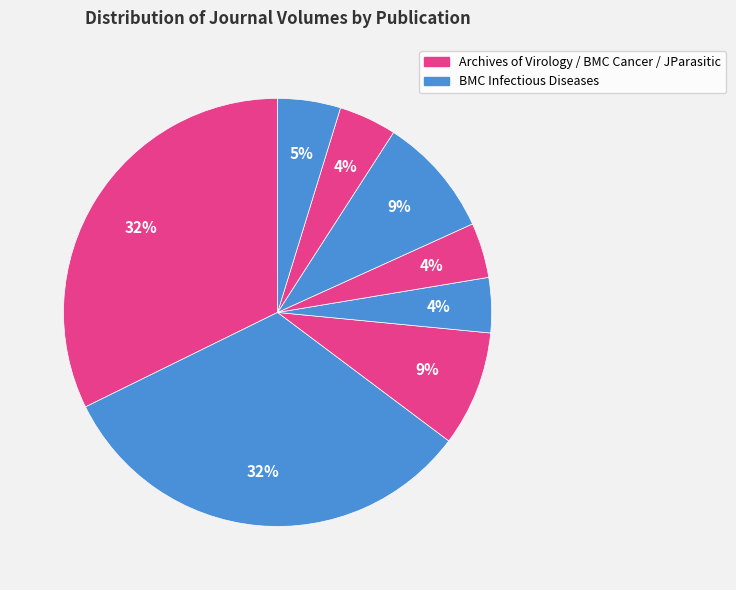

How many slices are in this pie chart?

8